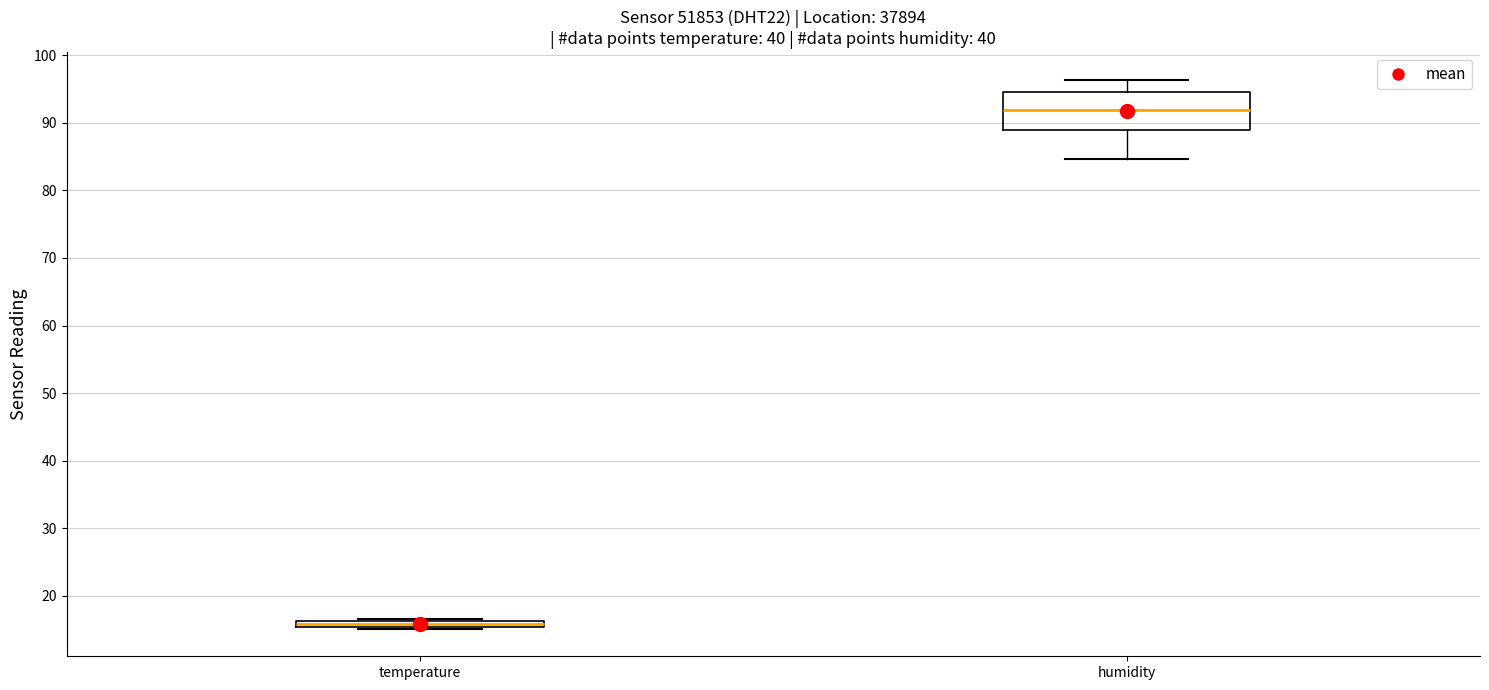

Where is the upper edge of the box for temperature on the y-axis? The values are not printed on the chart, so give them approximately, as read against the axis.

16